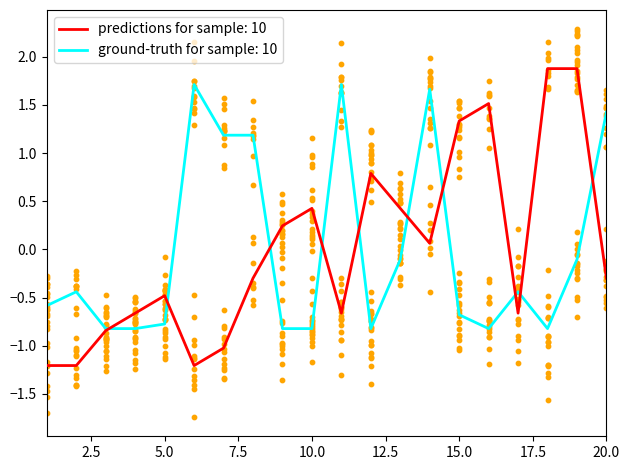

Is the value of Weeks on Chart at 18 greater than the value of Peak Position at 13?

No